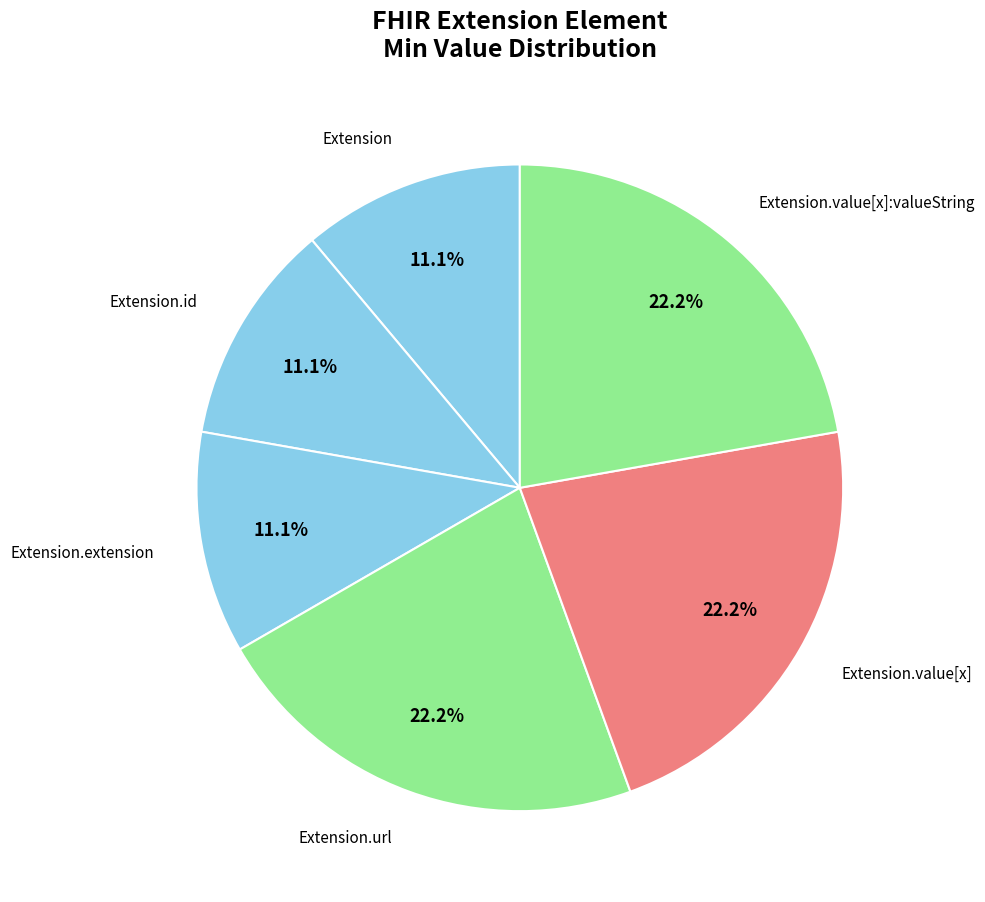

What percentage do Extension.url and Extension together represent?

33.3%